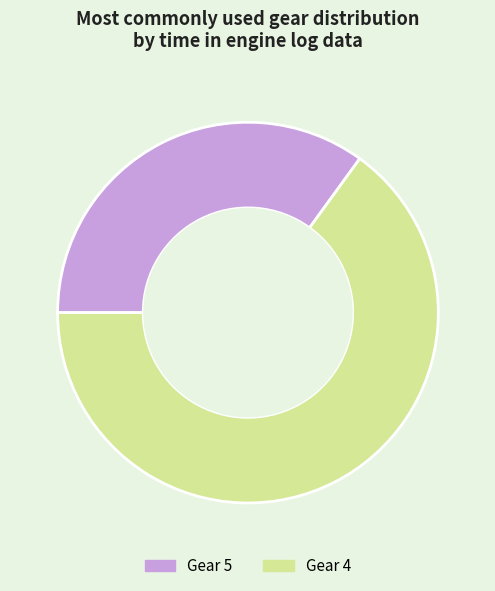

The Gear 5 slice represents 43% of the pie. True or false?

False